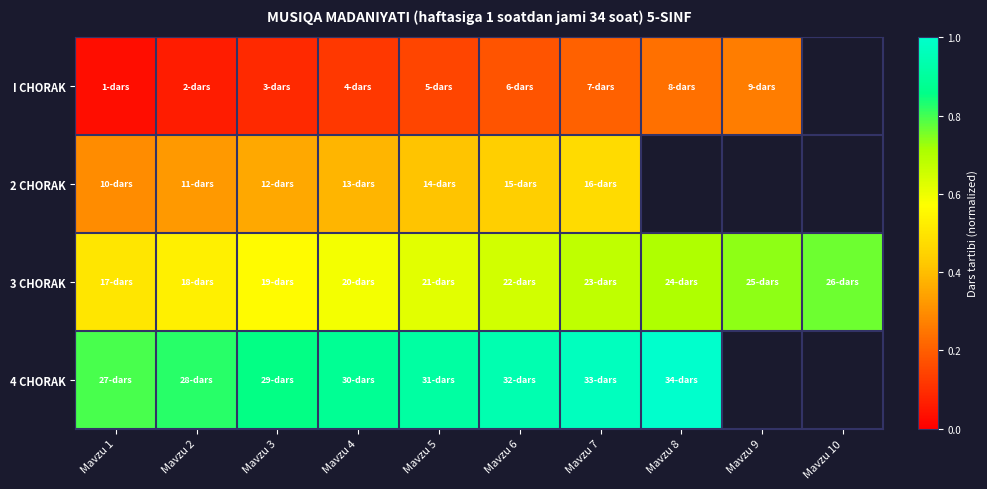

At how many categories does at least one series exceed 0?

10